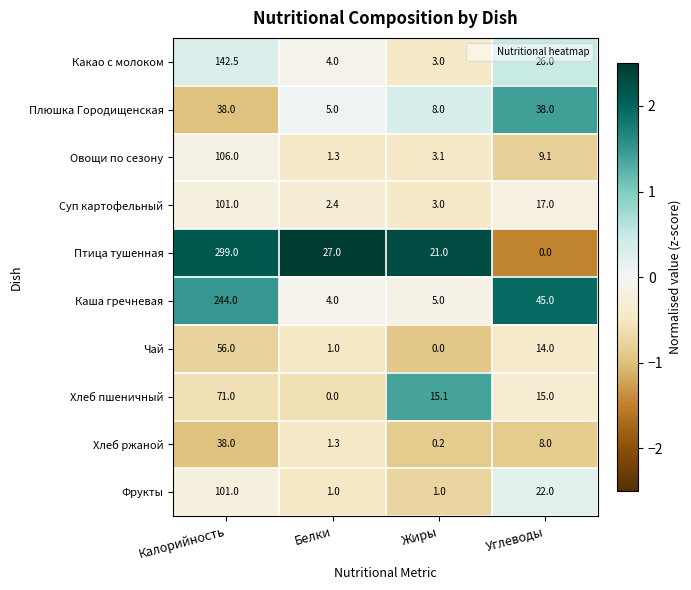

Rank the series at Углеводы from highest to lowest value.

Каша гречневая, Плюшка Городищенская, Какао с молоком, Фрукты, Суп картофельный, Хлеб пшеничный, Чай, Овощи по сезону, Хлеб ржаной, Птица тушенная